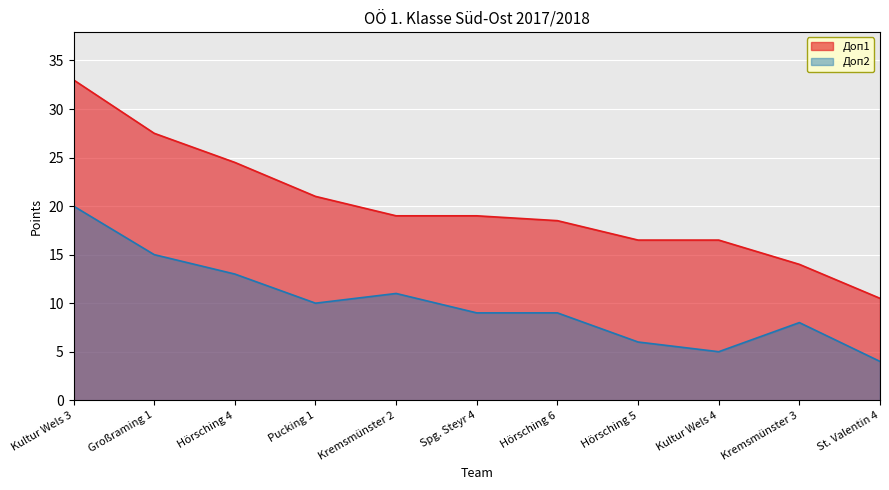

Rank the categories by Доп1 value from highest to lowest.

Kultur Wels 3, Großraming 1, Hörsching 4, Pucking 1, Kremsmünster 2, Spg. Steyr 4, Hörsching 6, Hörsching 5, Kultur Wels 4, Kremsmünster 3, St. Valentin 4